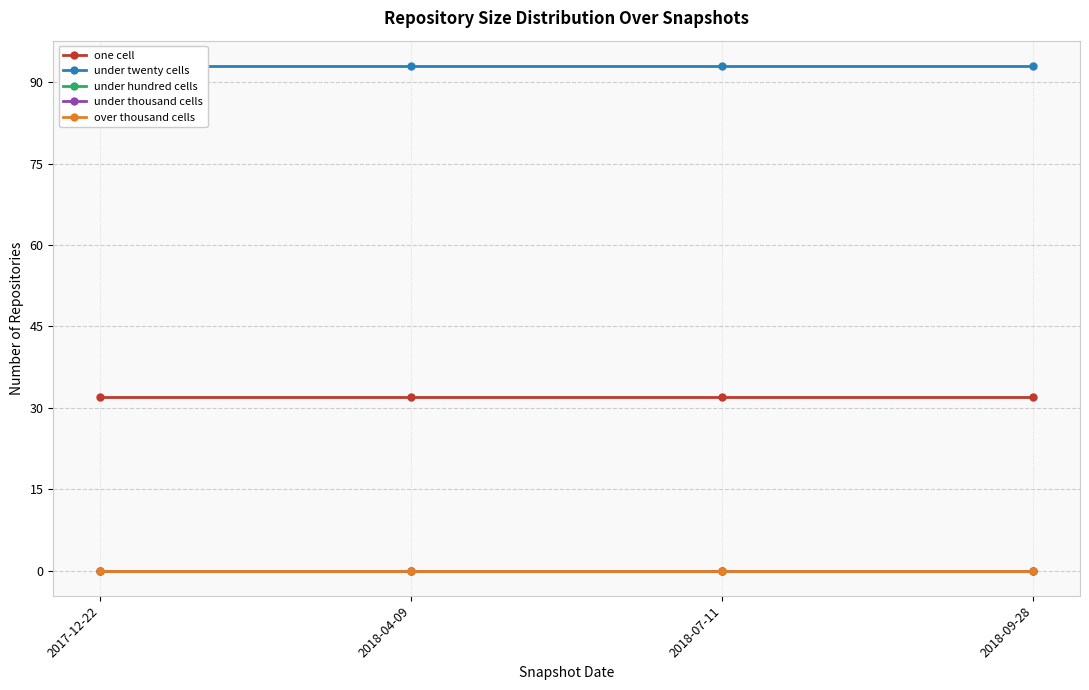

What is the label of the 3rd point from the left?

2018-07-11